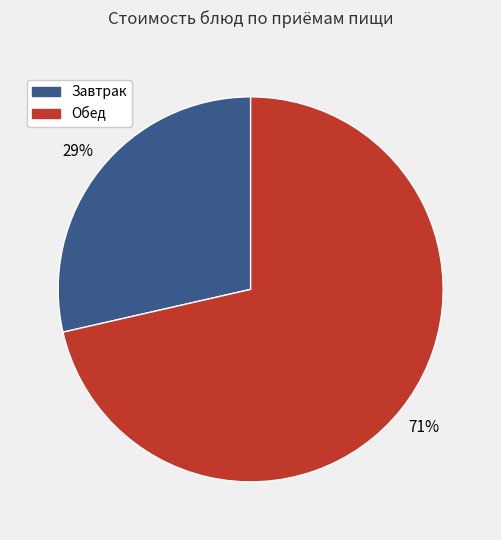

How many segments does this pie chart have?

2